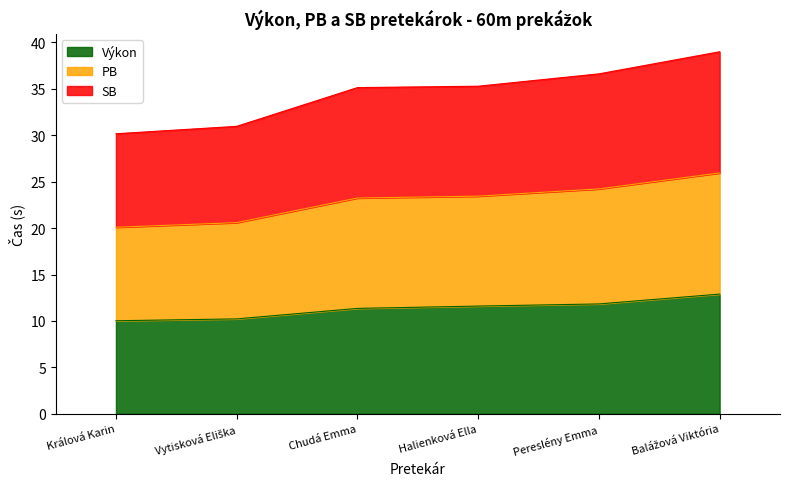

Does the chart display data point markers on the line(s)?

No